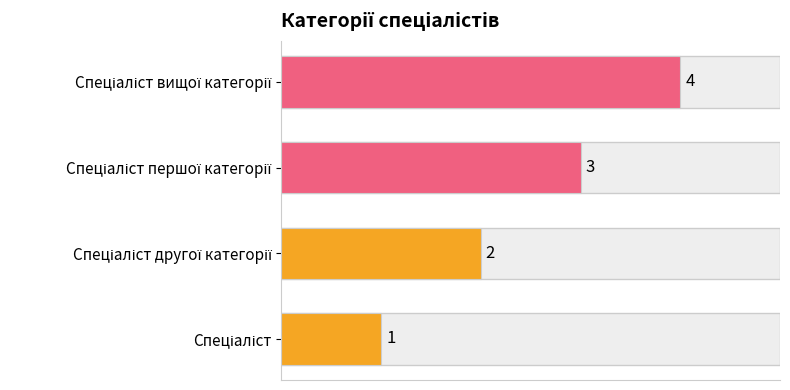

What is the sum of all values?

10